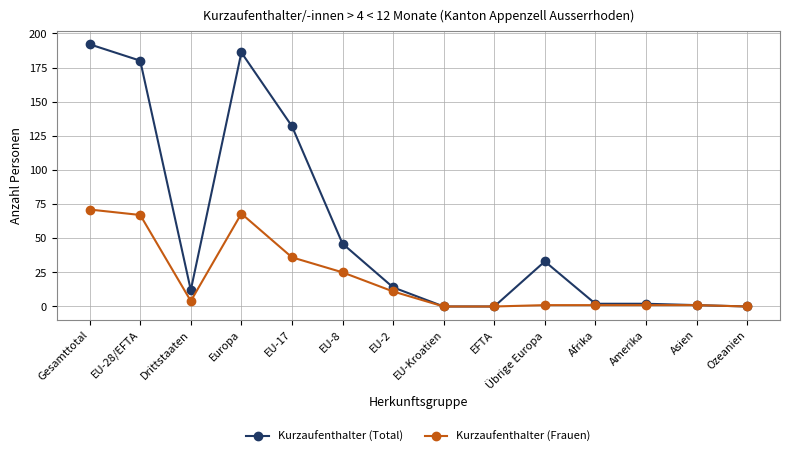

At which label is Kurzaufenthalter (Frauen) closest to 35?

EU-17